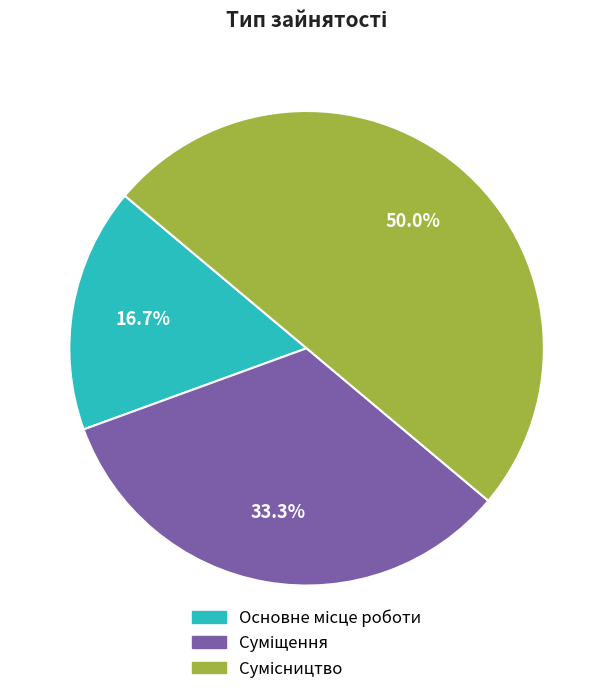

Count the number of slices in the pie.

3